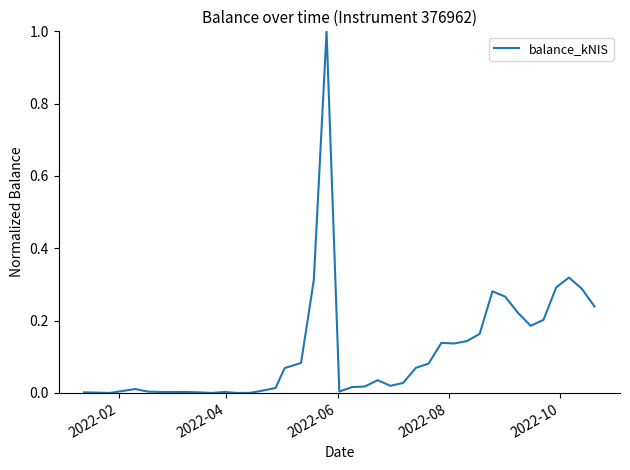

What is the greatest value displayed?

1.0